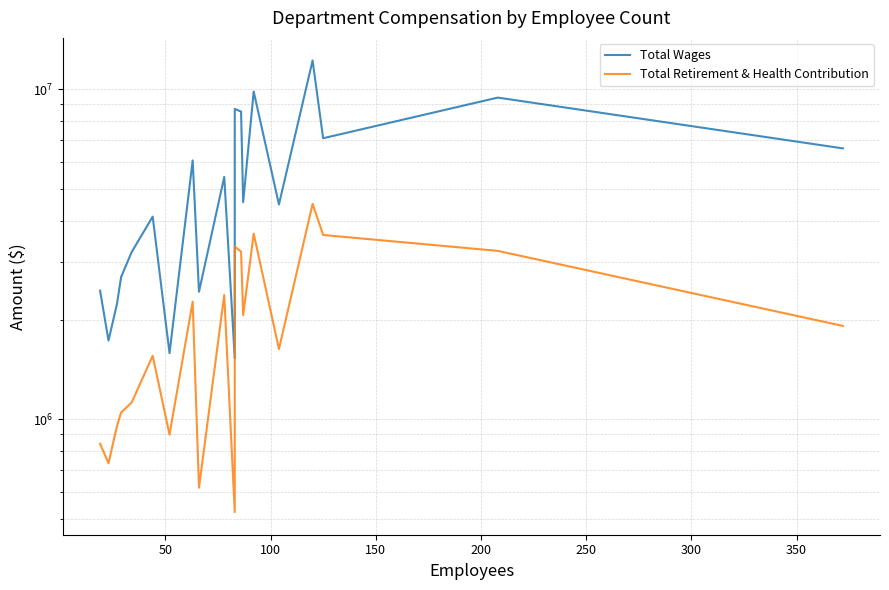

What is the sum of all Total Retirement & Health Contribution values?

40114710